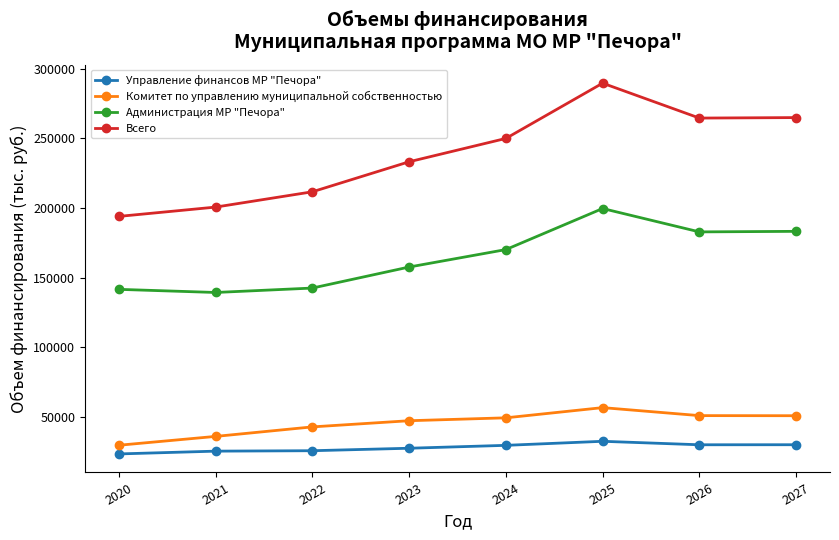

How many categories are shown in the chart?

8